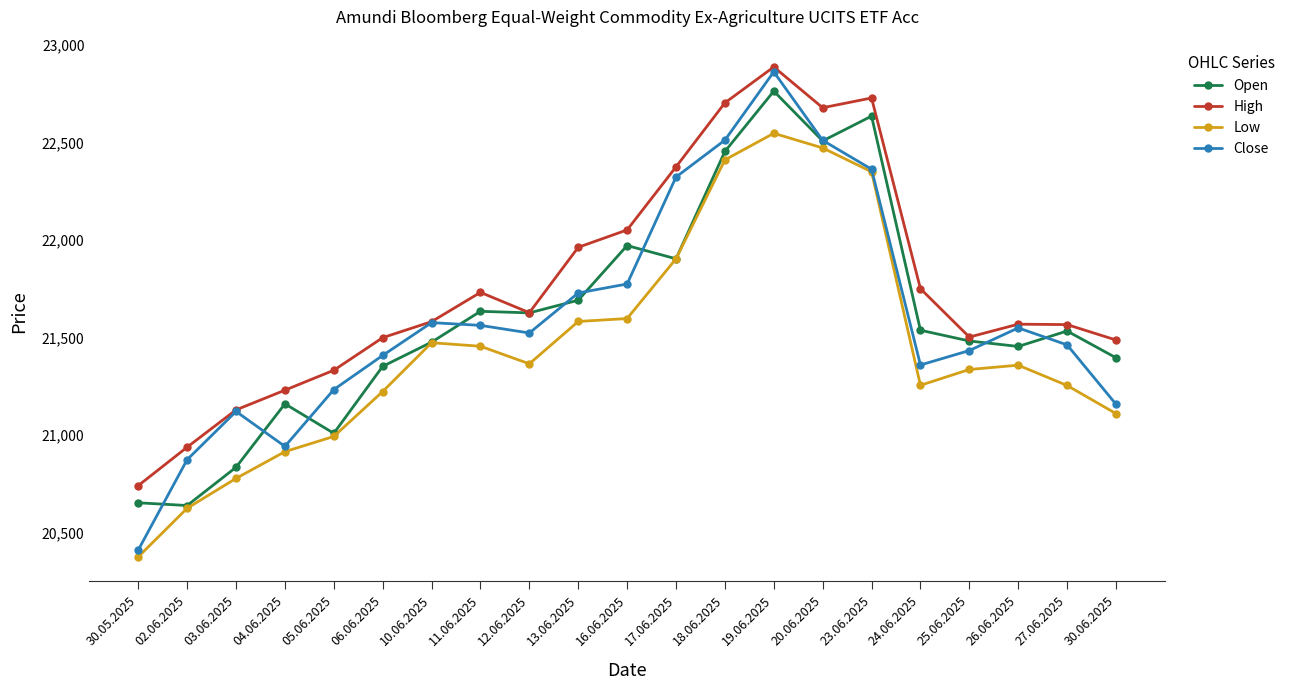

Is it true that Close equals 21463 at 27.06.2025?

True